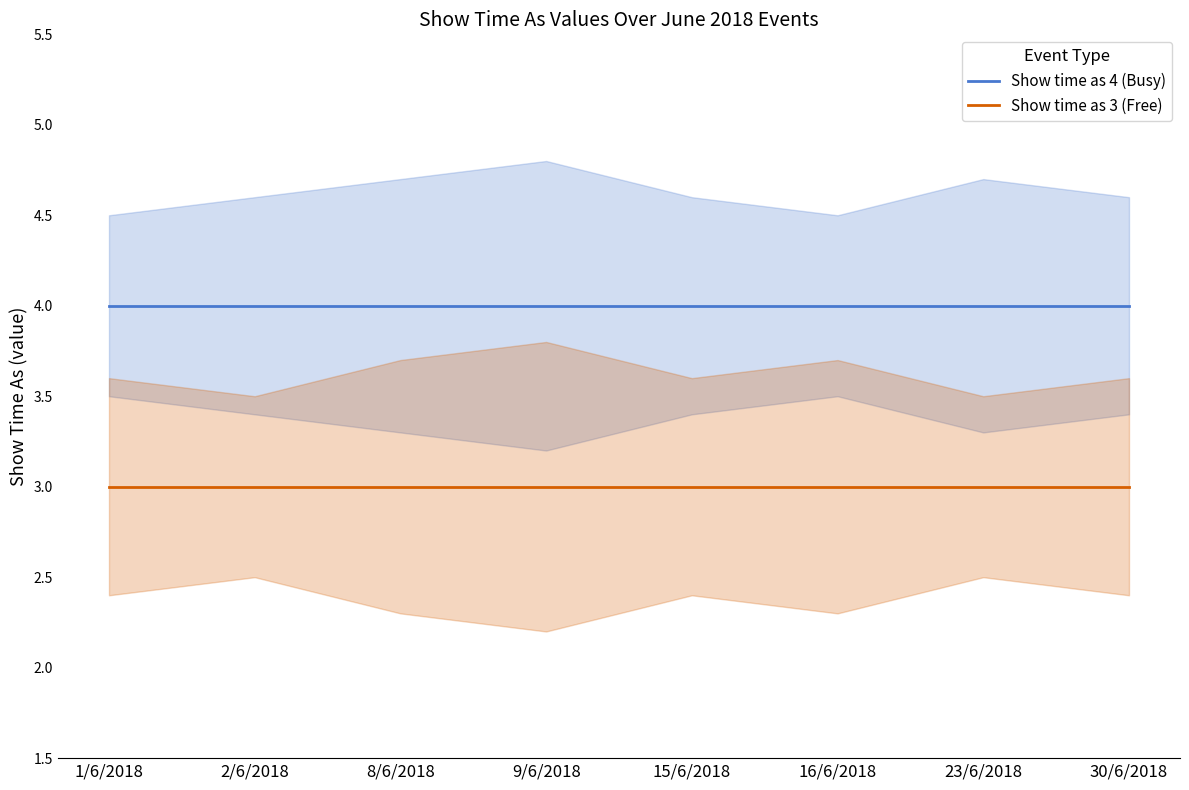

Rank the series by their average value, from lowest to highest.

Show time as 3 (Free), Show time as 4 (Busy)